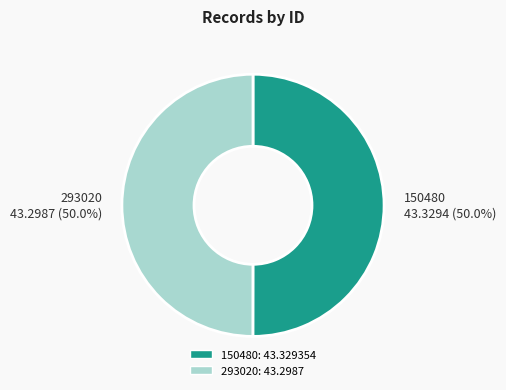

Do 293020: 43.2987 and 150480: 43.329354 together represent more than half of the pie?

Yes